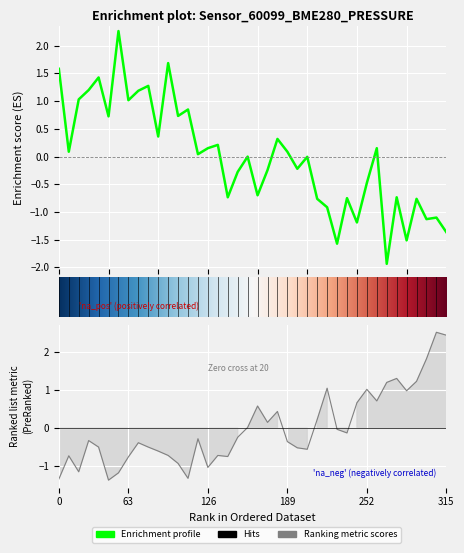

In pressure, how many points are lower than both neighbors (excluding endpoints)?

14